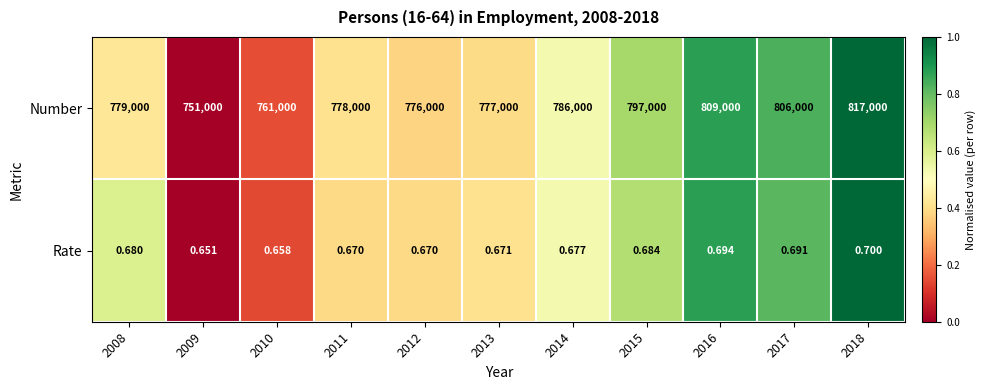

Which series changed the most between 2011 and 2013?

Number